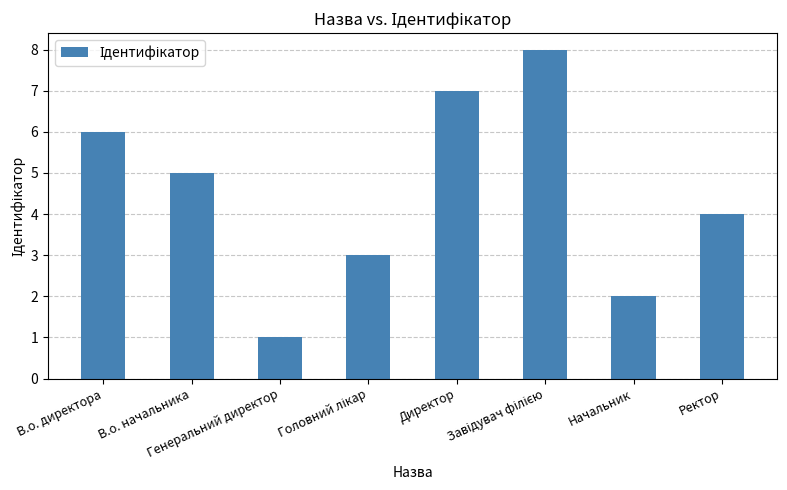

How many values are below 5?

4